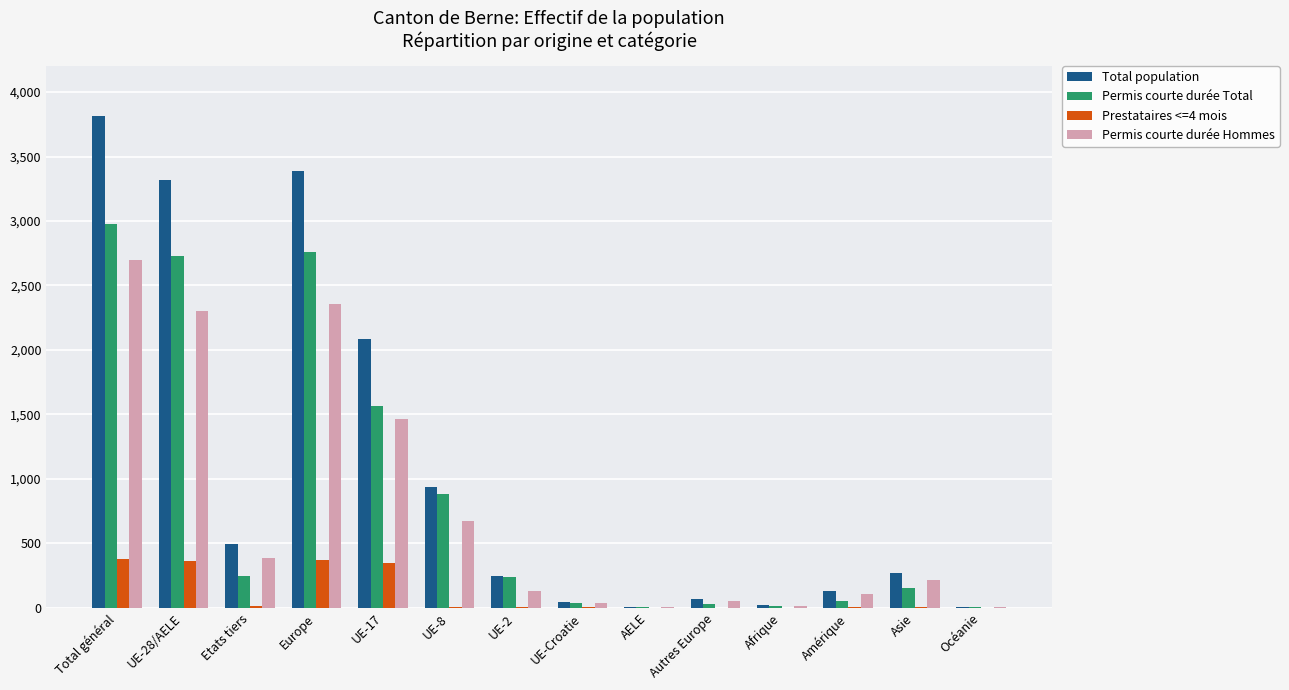

Does the chart contain stacked bars?

No